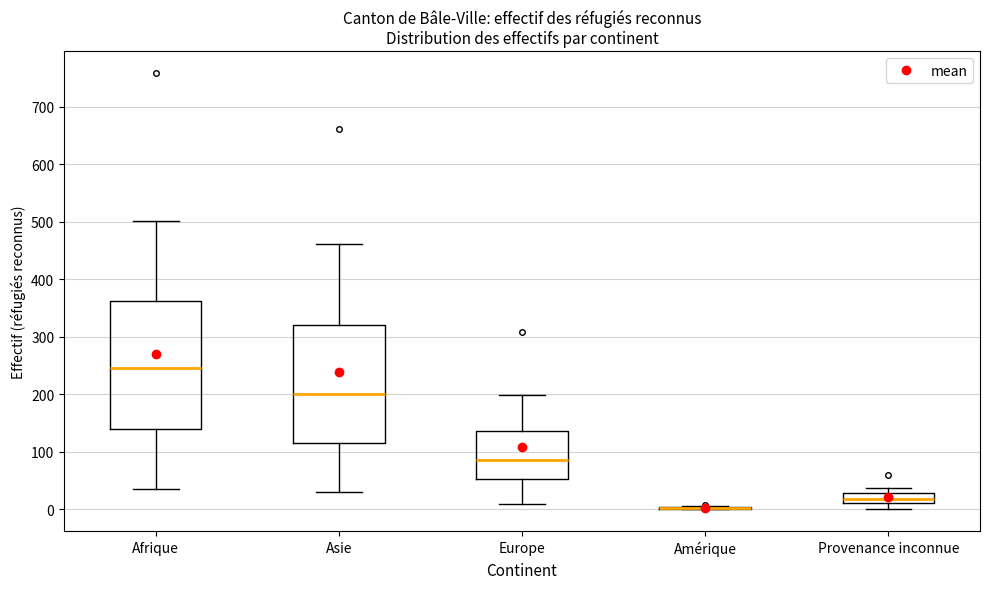

Reading left to right, read every box against the y-axis: the position of its median line, the range the box covers, and the ends of its whiskers. The values are not printed on the chart, so give them approximately, as read against the axis.

Afrique: median 250, box 140 to 360, whiskers 40 to 500
Asie: median 200, box 120 to 320, whiskers 30 to 460
Europe: median 90, box 50 to 140, whiskers 10 to 200
Amérique: box collapsed to a line at 0, whiskers 0 to 10
Provenance inconnue: median 20, box 10 to 30, whiskers 0 to 40